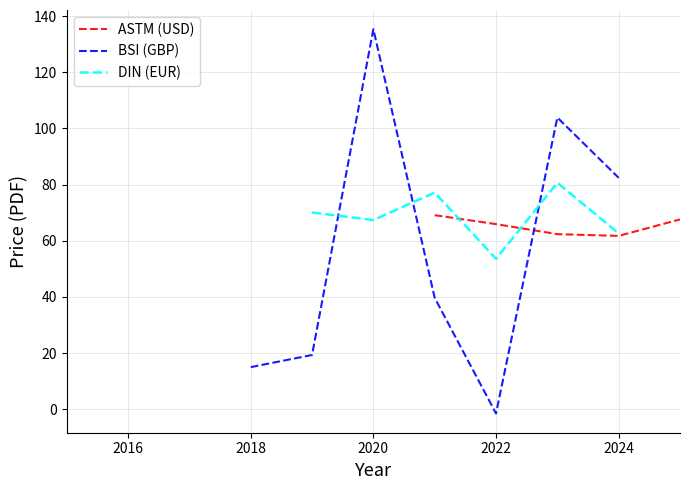

What value does the ASTM (USD) series have at 2024?

61.7